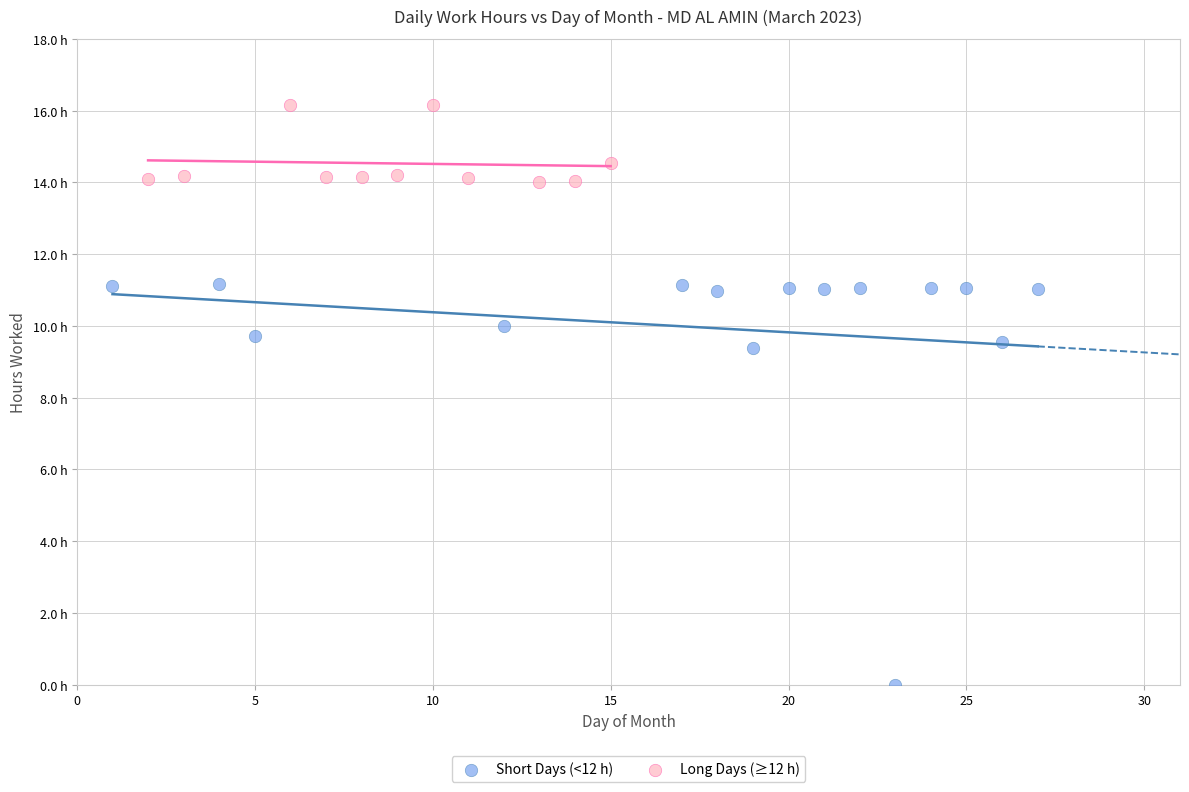

Which series reaches the minimum Y coordinate?

Short Days (<12 h)